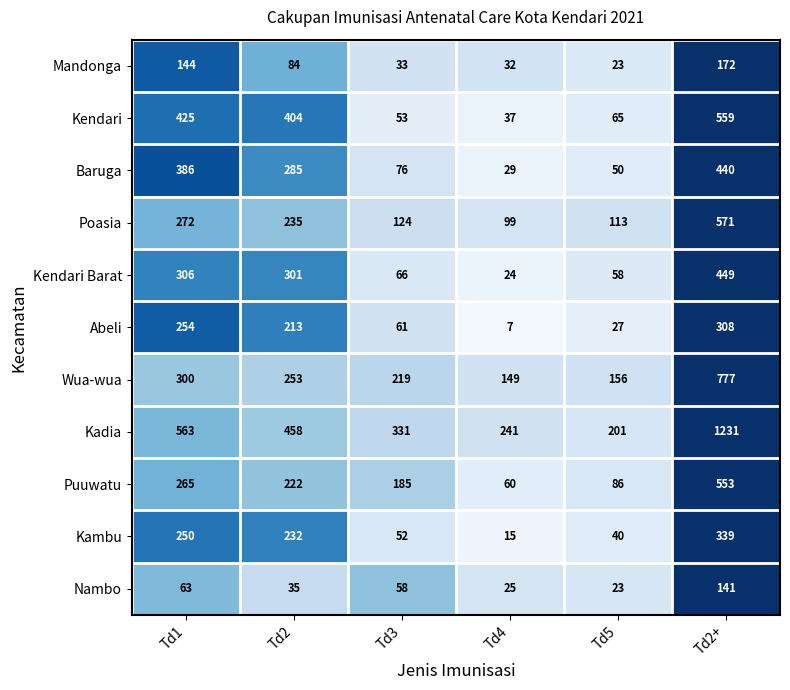

Which series has the largest range (max minus min)?

Kadia